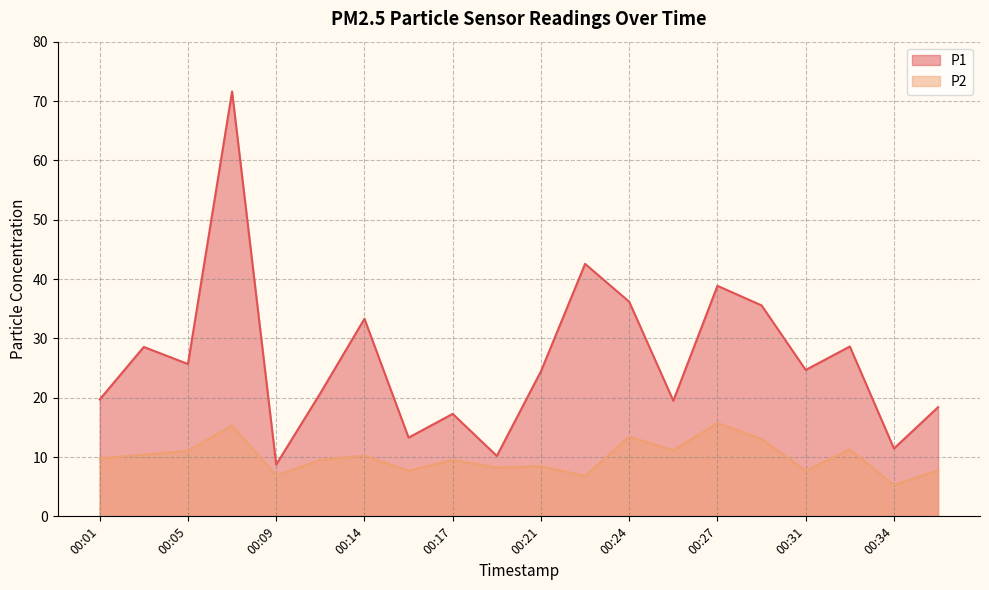

What is the value of the P2 point at the 3rd from the left?

11.1